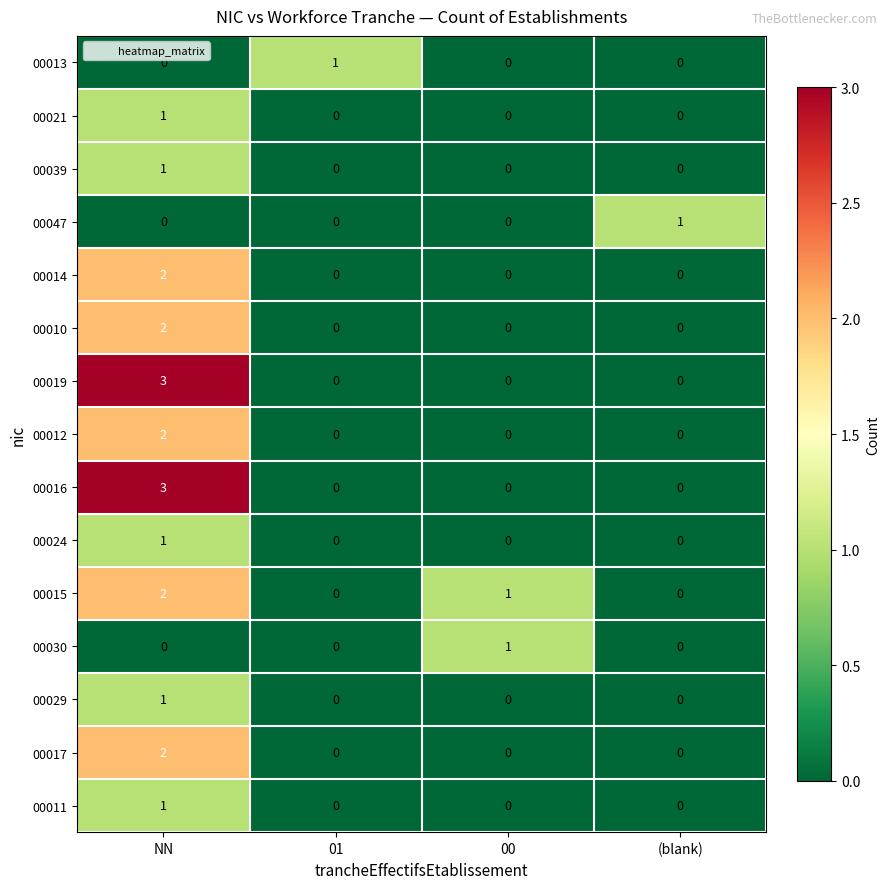

Where is 00015 nearest to the value 1?

00